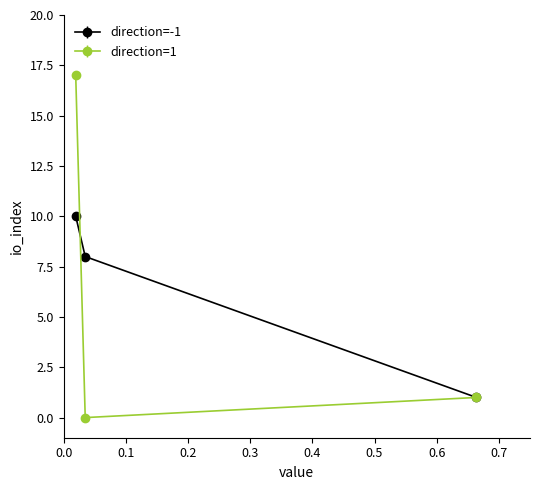

What is the value of the direction=-1 point at the 2nd from the left?

8